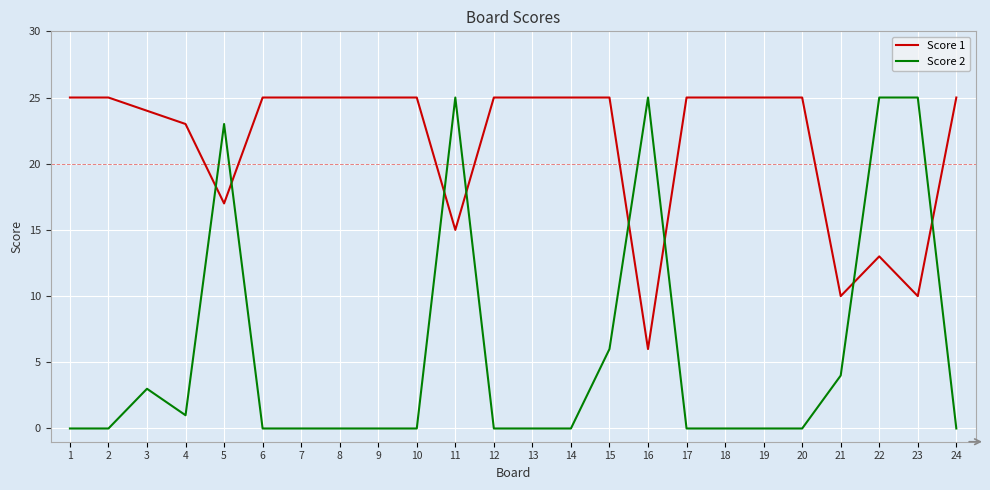

What is the sum of all Score 2 values?

137